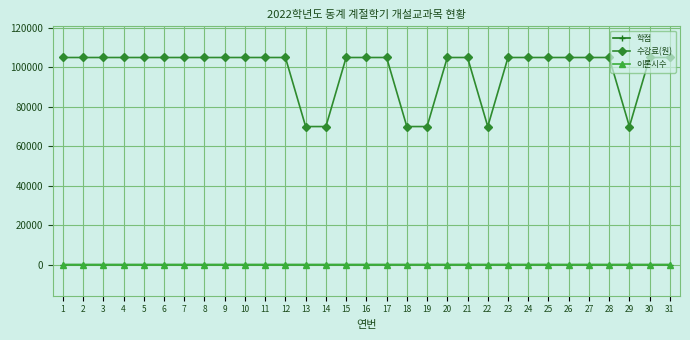

Which series has the widest spread of values?

수강료(원)